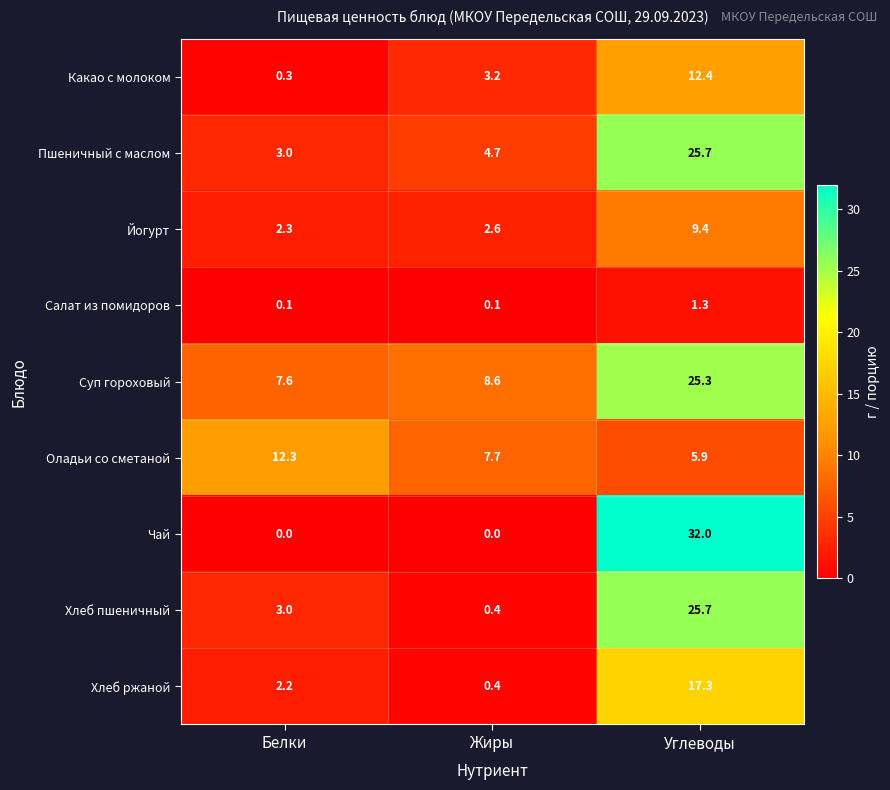

What is the spread (max minus min) of values at Углеводы?

30.7